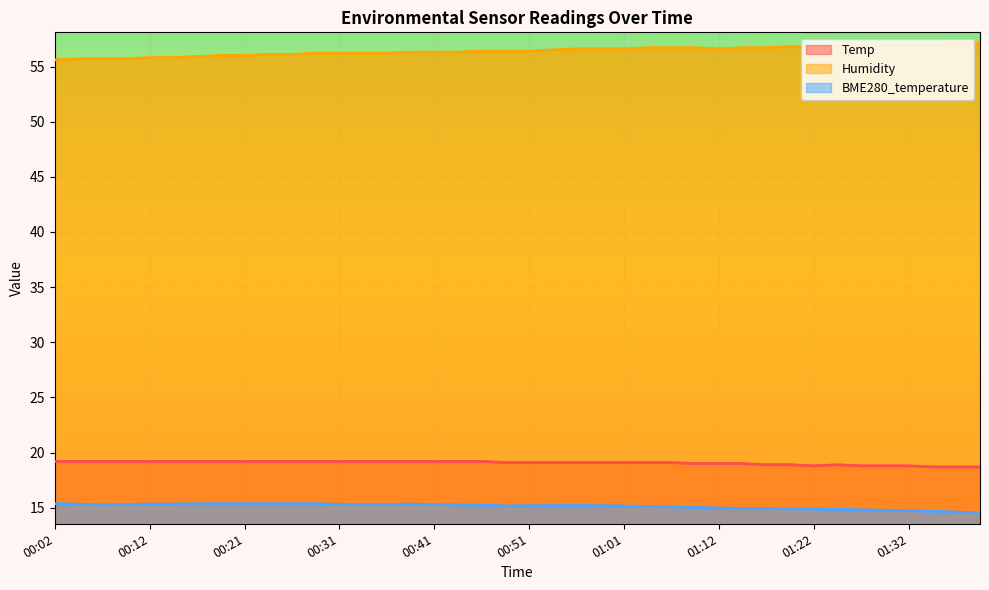

True or false: Temp and BME280_temperature intersect in this chart.

False